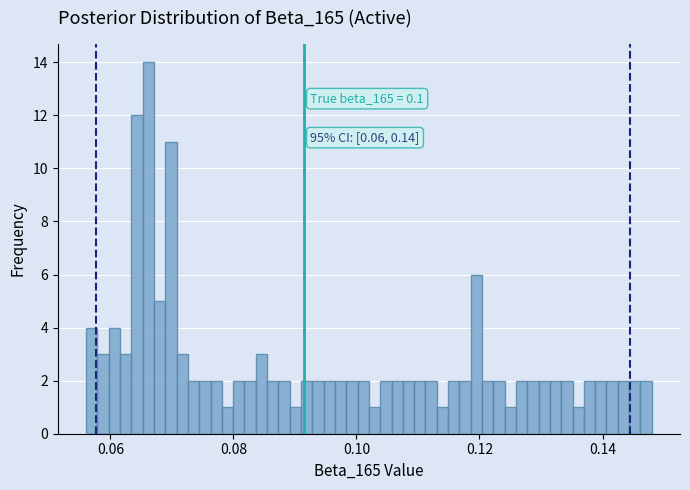

Read against the x-axis, roughly where is the centre of the tallest bar?

0.066